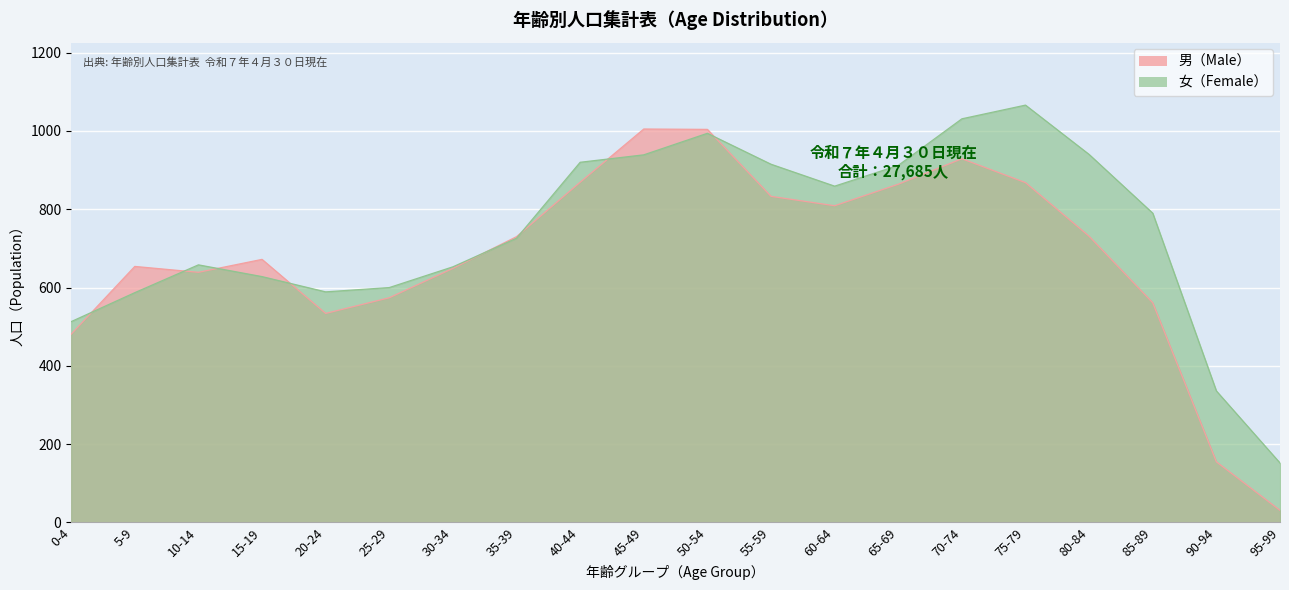

What is the difference between the highest and lowest values at 85-89?

229